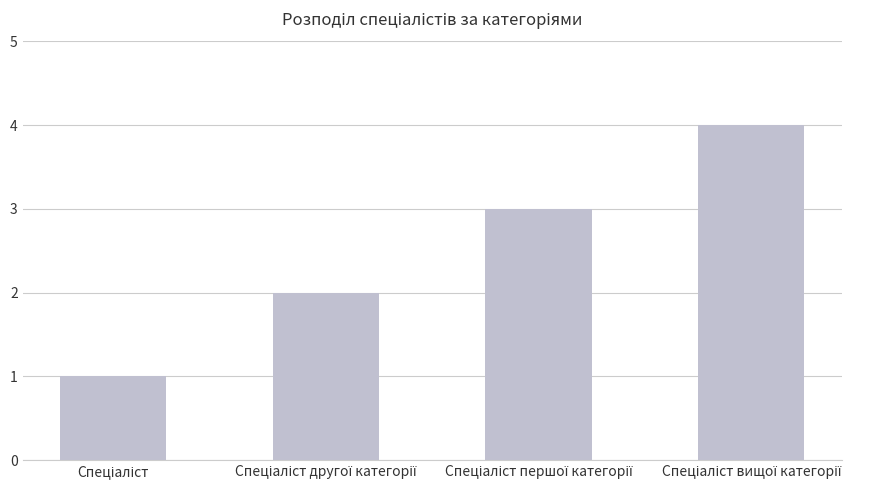

What is the maximum value shown in the chart?

4